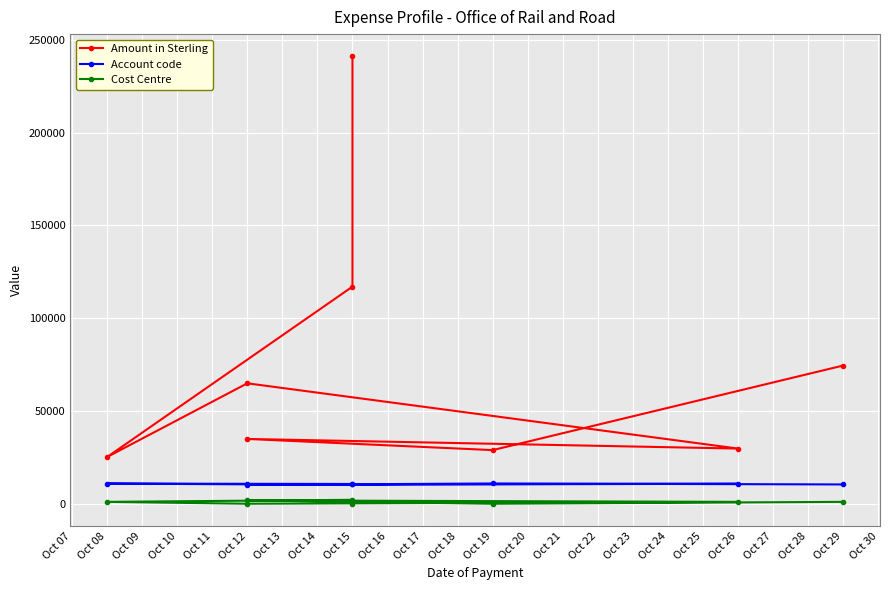

At Oct 19, list the series in order from smallest to largest.

Cost Centre, Account code, Amount in Sterling